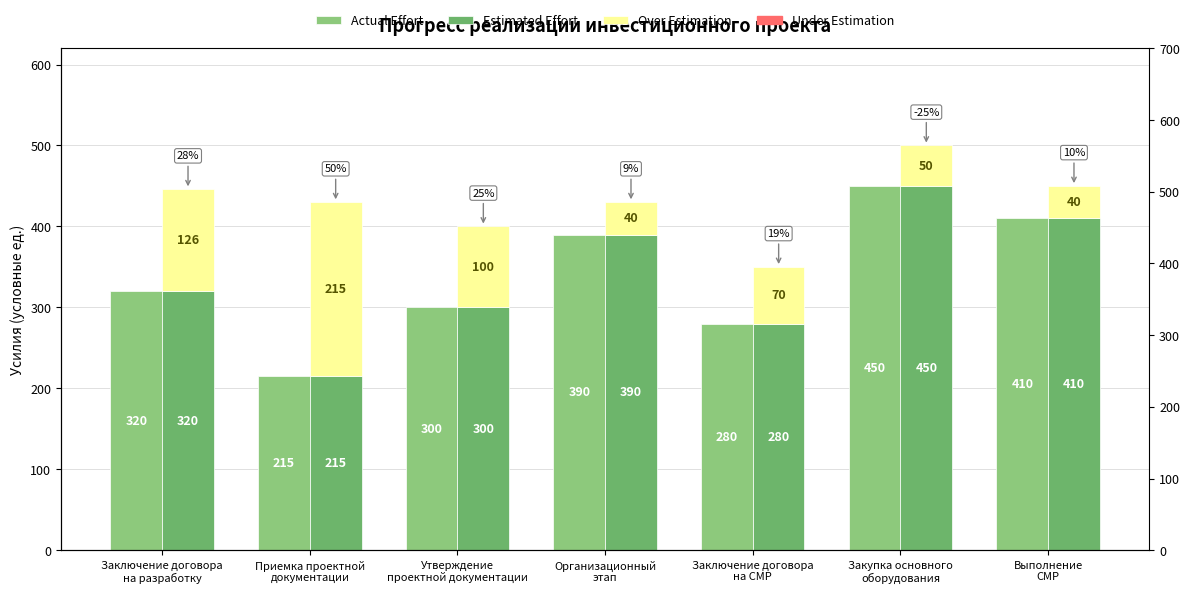

What is the label of the 7th bar from the right?

Заключение договора
на разработку